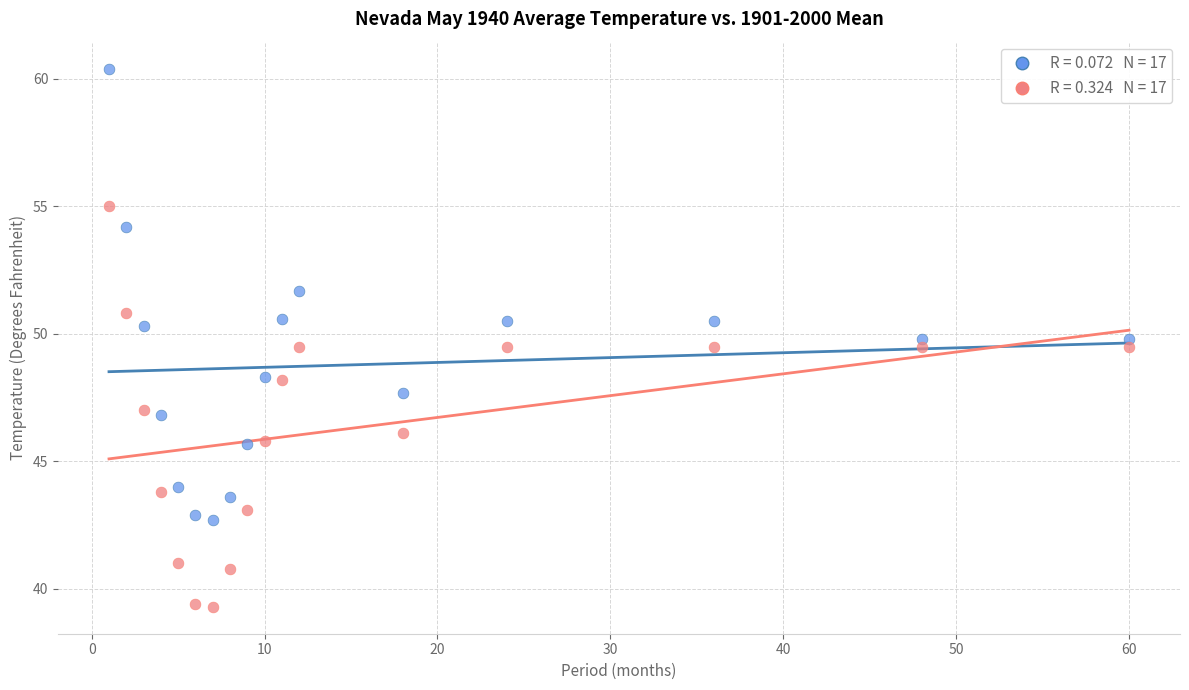

Across all data points, what is the range of X values (max minus min)?

59.0